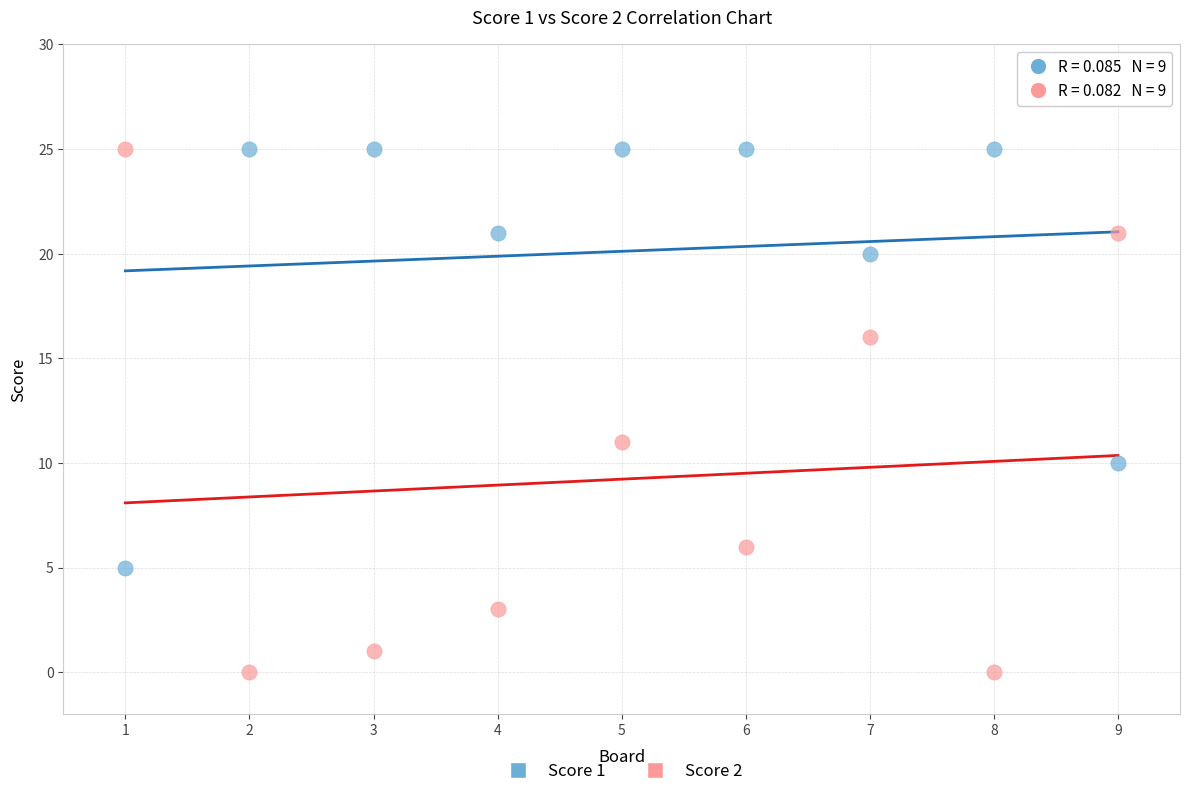

Which series has the largest Y range (max minus min)?

Score 2